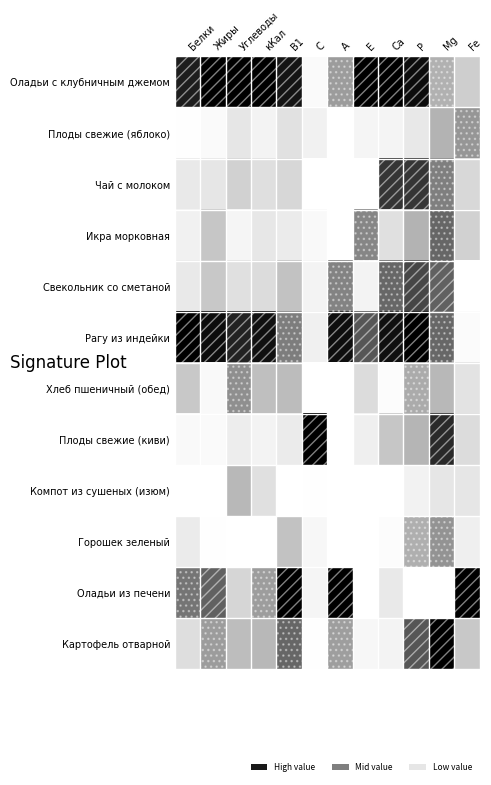

Count the number of categories in the chart.

12